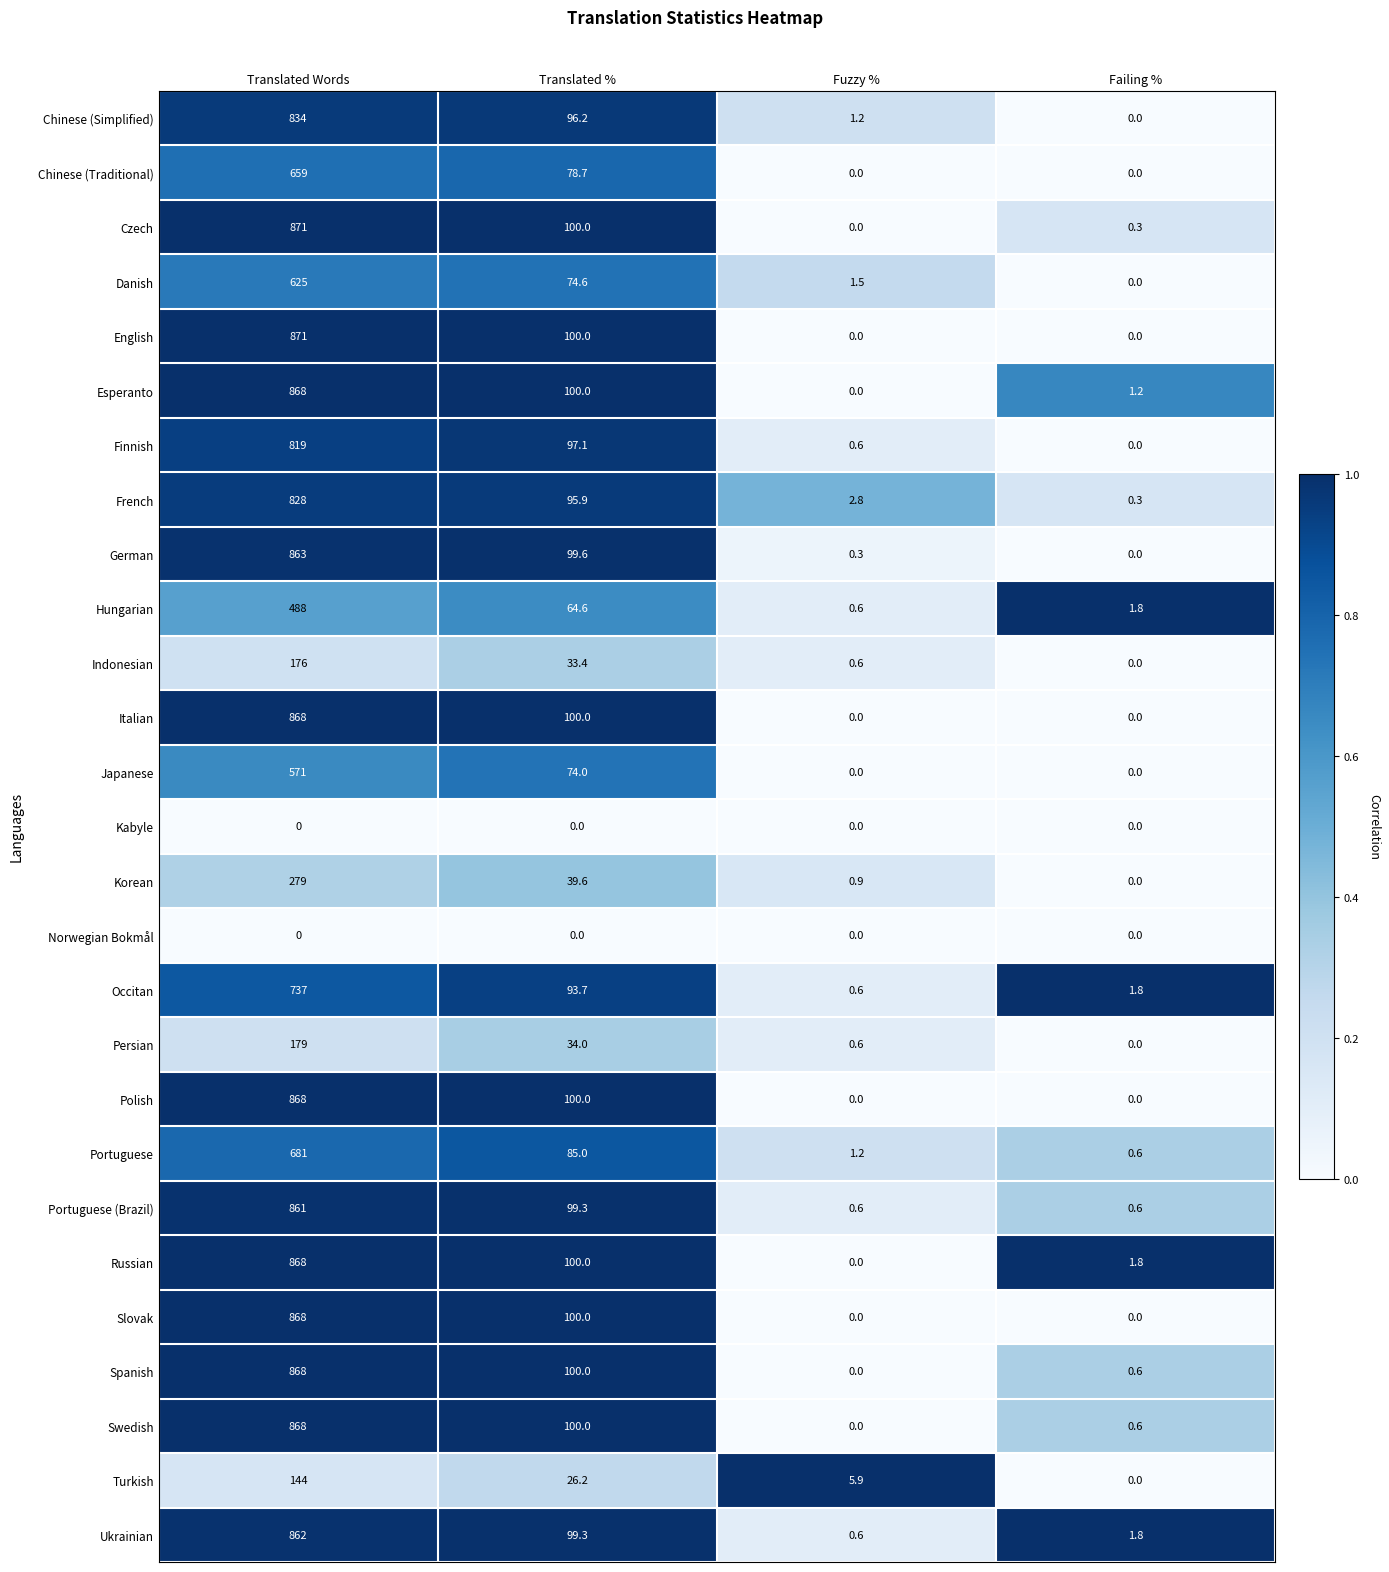

What is the total value across all series at Fuzzy %?

18.0